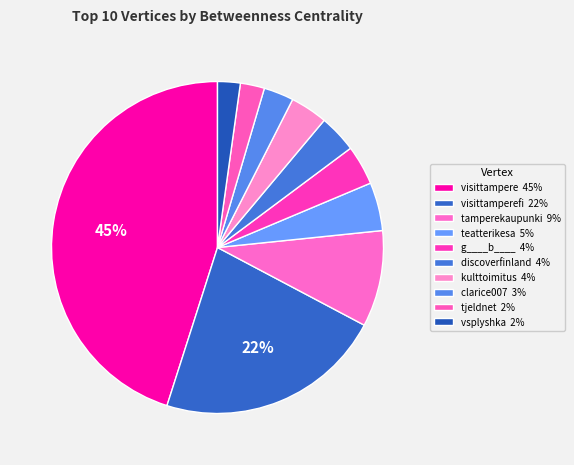

How many slices are in this pie chart?

10